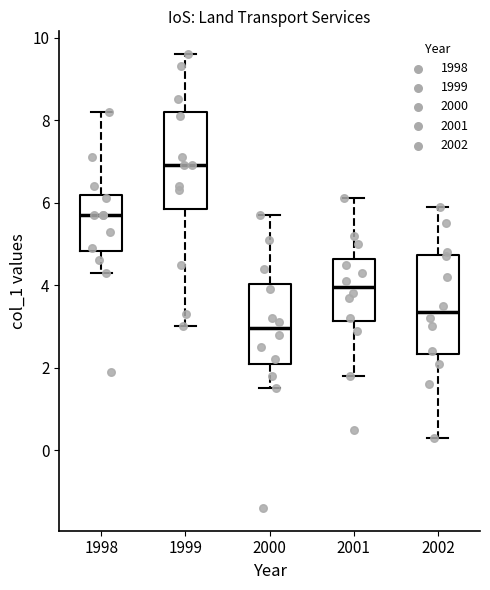

Where does the upper whisker of the box at x = 2002 end on the y-axis? The values are not printed on the chart, so give them approximately, as read against the axis.

6.0